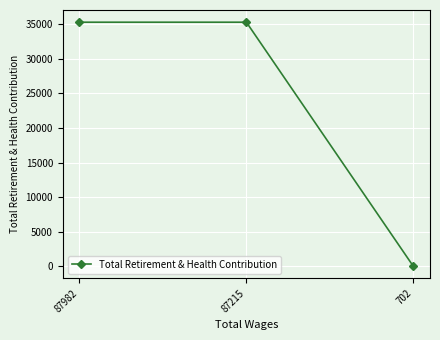

Is it true that the value at 87215 is 56015?

False